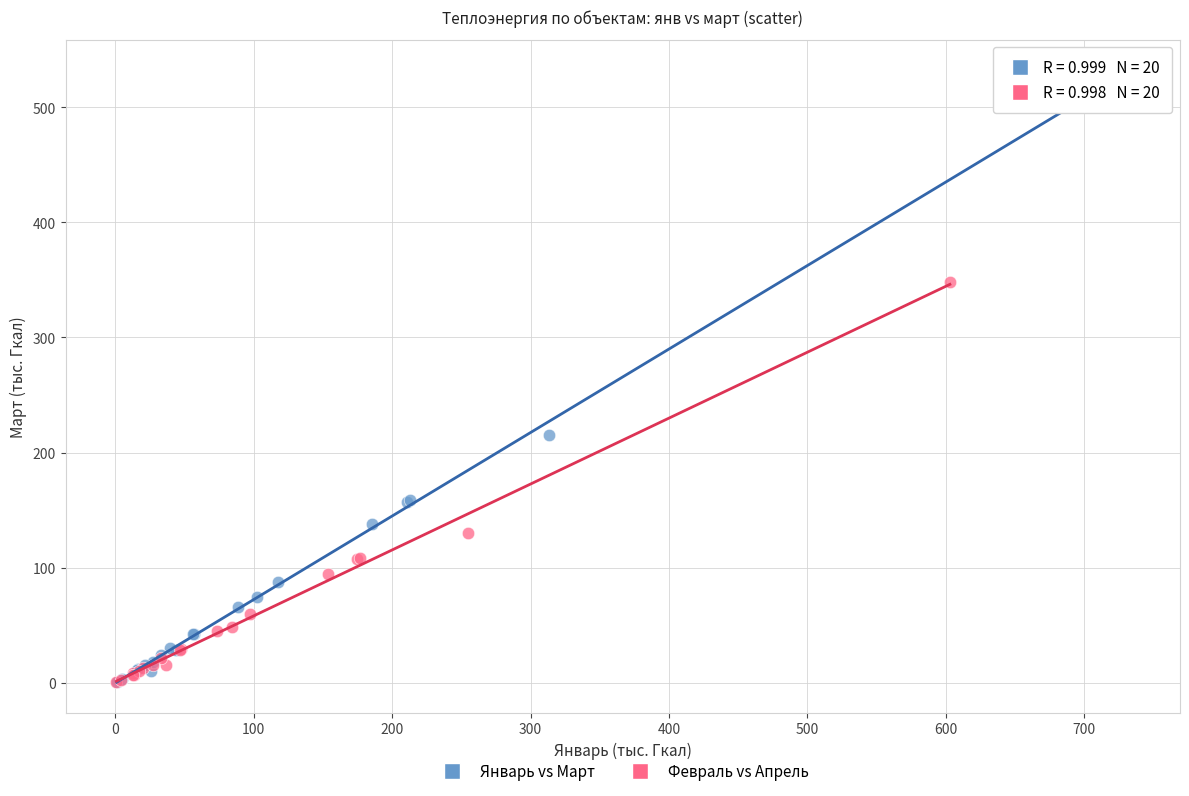

Which series contains the highest Y value?

Январь vs Март